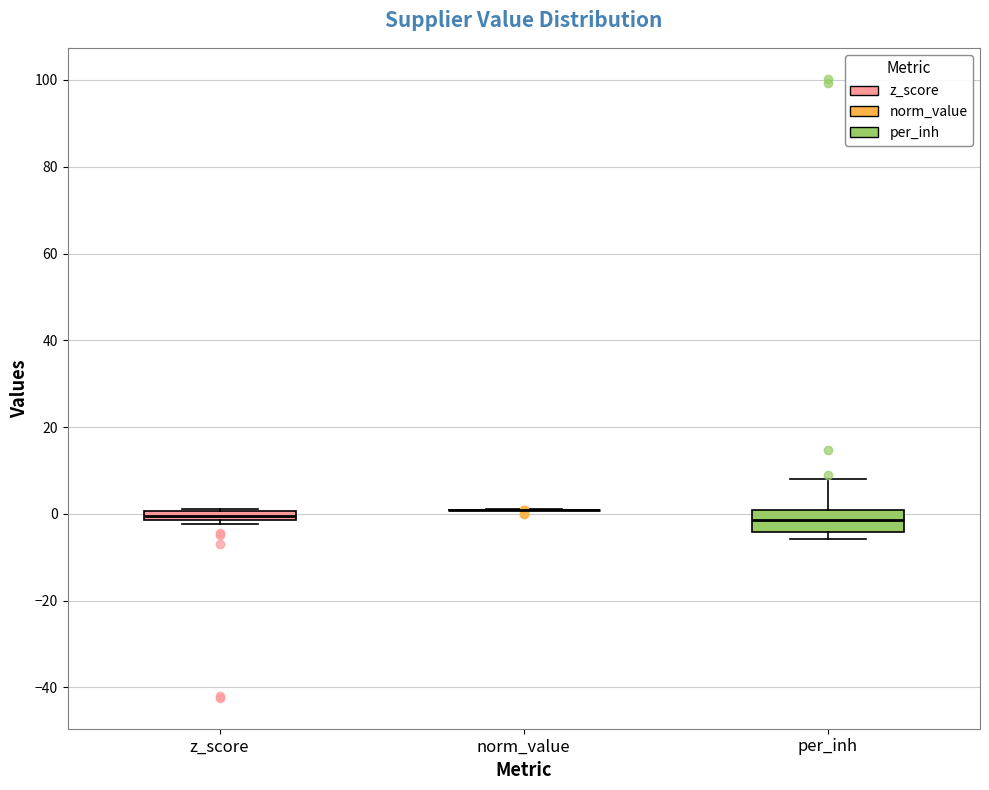

Comparing the boxes themselves (not the whiskers), which one is the tallest?

per_inh